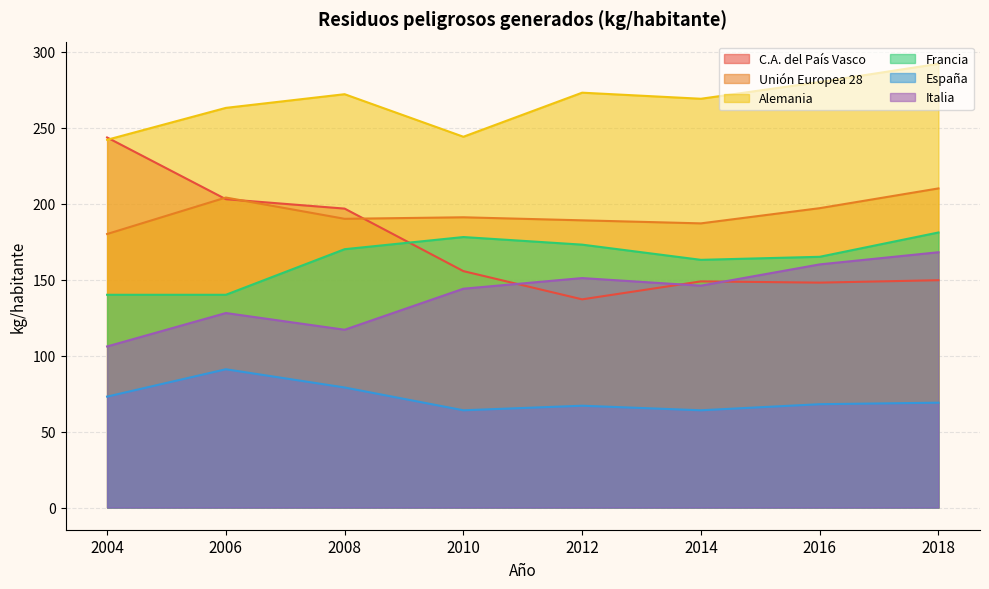

What are all the series names shown in the legend?

C.A. del País Vasco, Unión Europea 28, Alemania, Francia, España, Italia